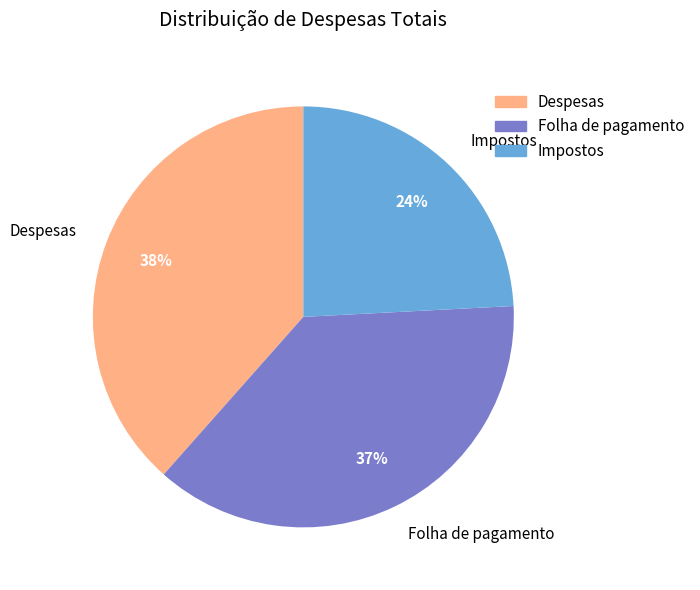

Is it true that Impostos is 11% of the pie?

False